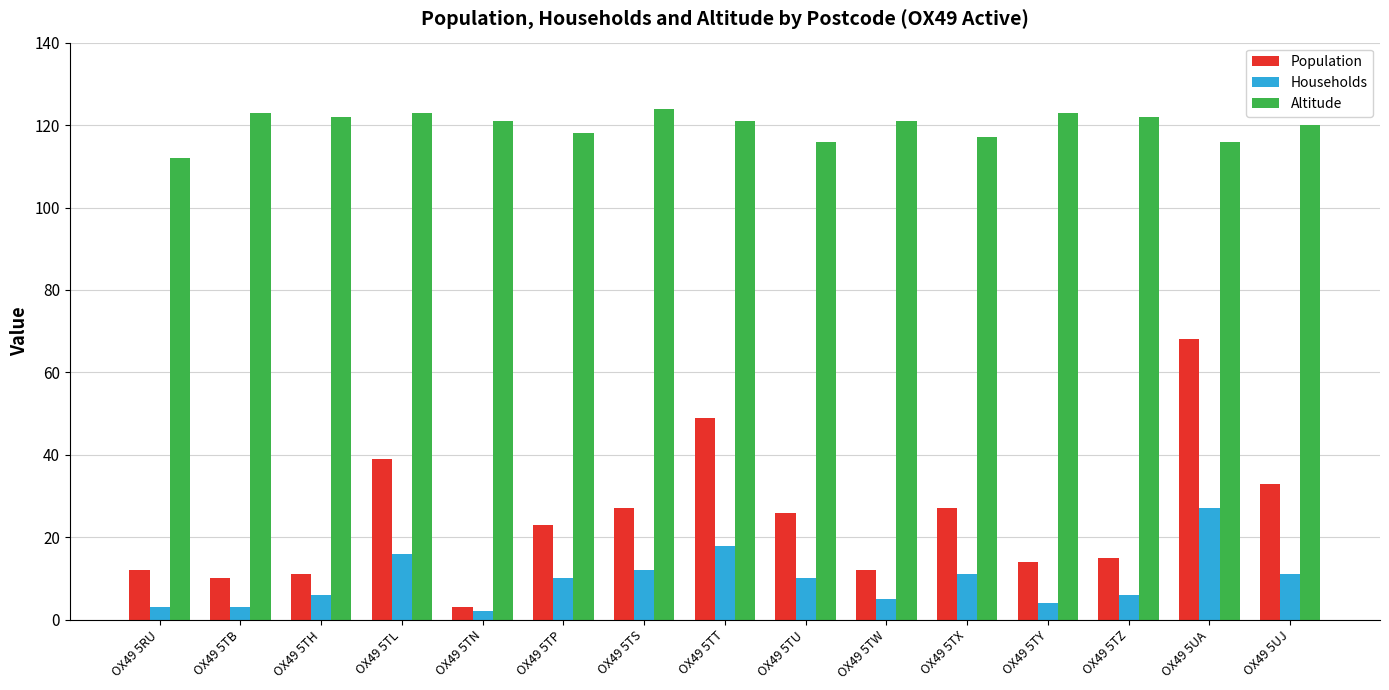

Reading right to left, extract all data points from this chart.

Population: OX49 5UJ=33	OX49 5UA=68	OX49 5TZ=15	OX49 5TY=14	OX49 5TX=27	OX49 5TW=12	OX49 5TU=26	OX49 5TT=49	OX49 5TS=27	OX49 5TP=23	OX49 5TN=3	OX49 5TL=39	OX49 5TH=11	OX49 5TB=10	OX49 5RU=12
Households: OX49 5UJ=11	OX49 5UA=27	OX49 5TZ=6	OX49 5TY=4	OX49 5TX=11	OX49 5TW=5	OX49 5TU=10	OX49 5TT=18	OX49 5TS=12	OX49 5TP=10	OX49 5TN=2	OX49 5TL=16	OX49 5TH=6	OX49 5TB=3	OX49 5RU=3
Altitude: OX49 5UJ=120	OX49 5UA=116	OX49 5TZ=122	OX49 5TY=123	OX49 5TX=117	OX49 5TW=121	OX49 5TU=116	OX49 5TT=121	OX49 5TS=124	OX49 5TP=118	OX49 5TN=121	OX49 5TL=123	OX49 5TH=122	OX49 5TB=123	OX49 5RU=112